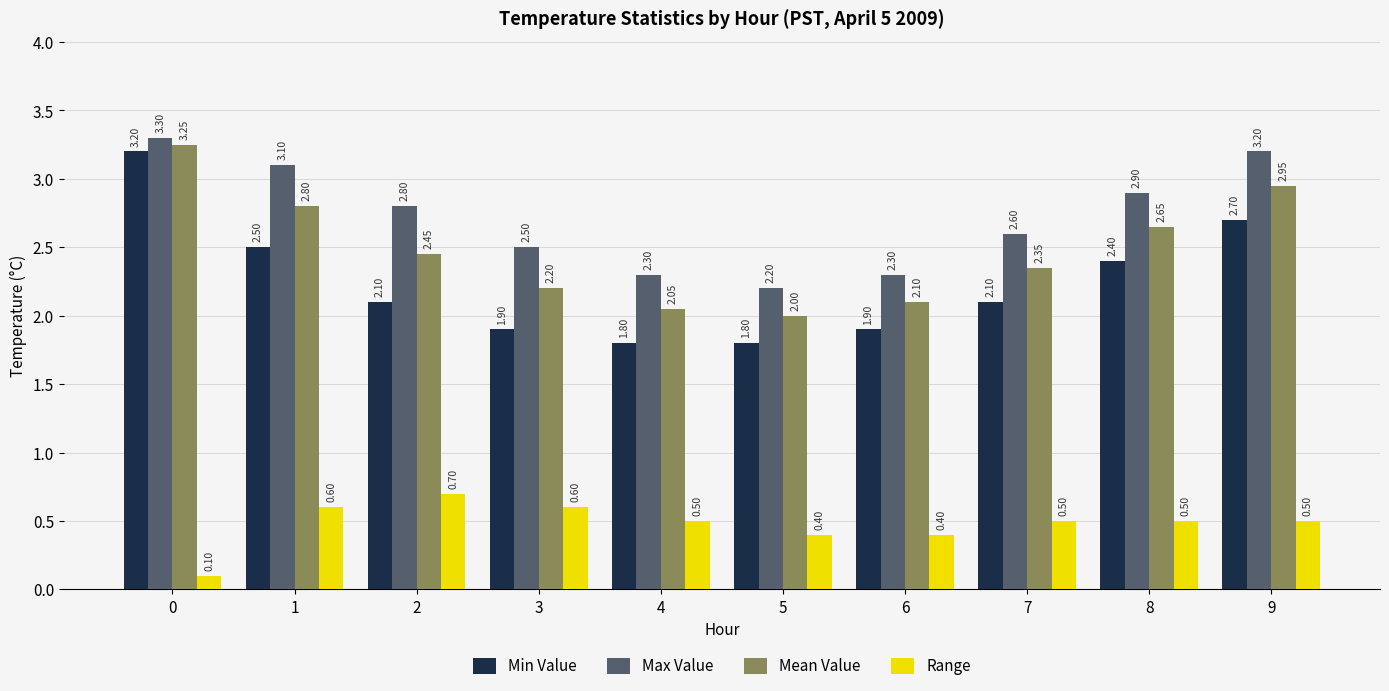

Read the Mean Value value at 6.

2.1